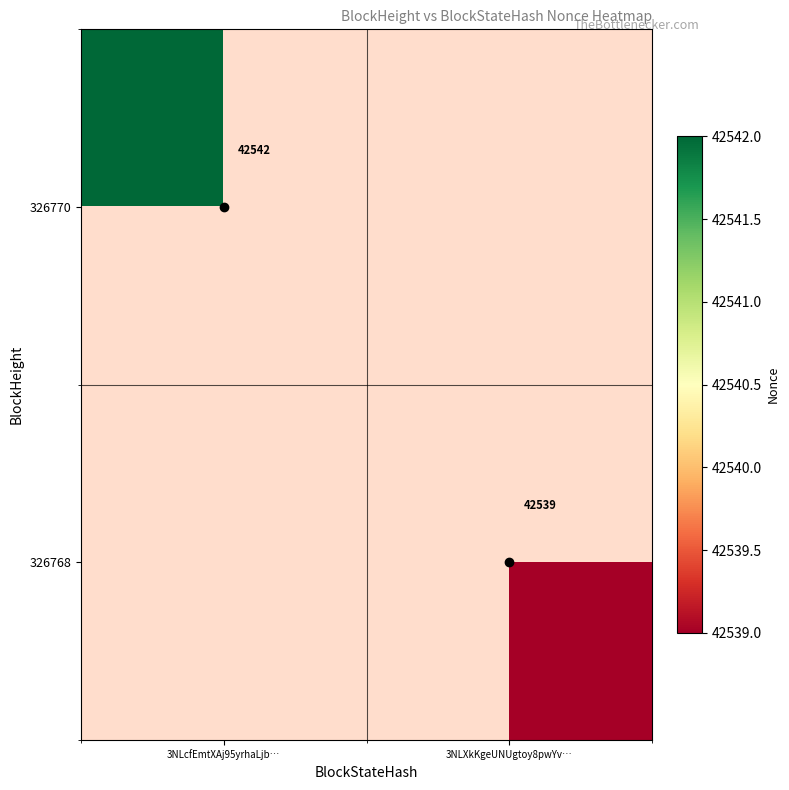

Which series has the largest range (max minus min)?

326770